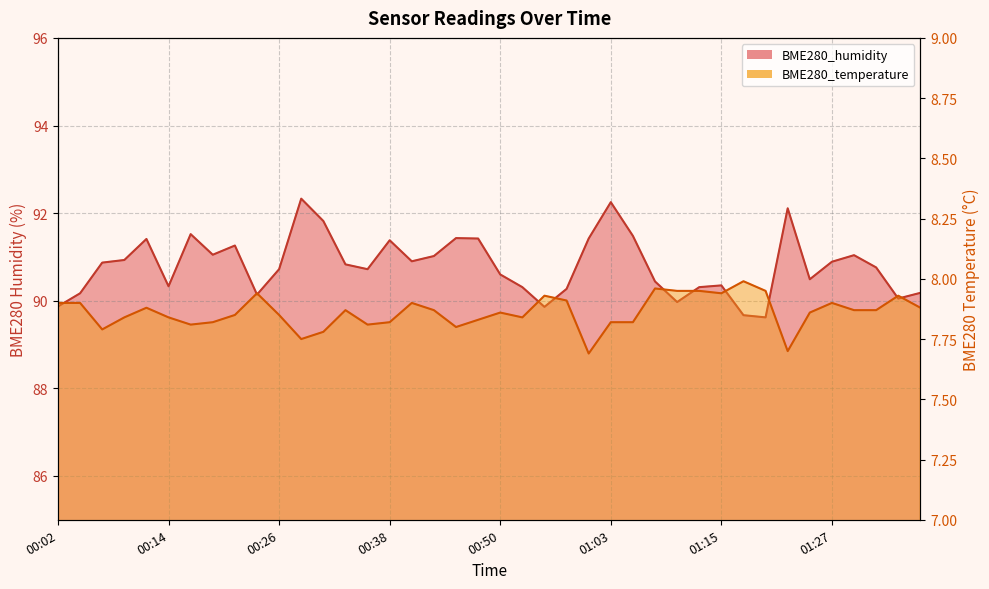

How many lines are shown in the chart?

2